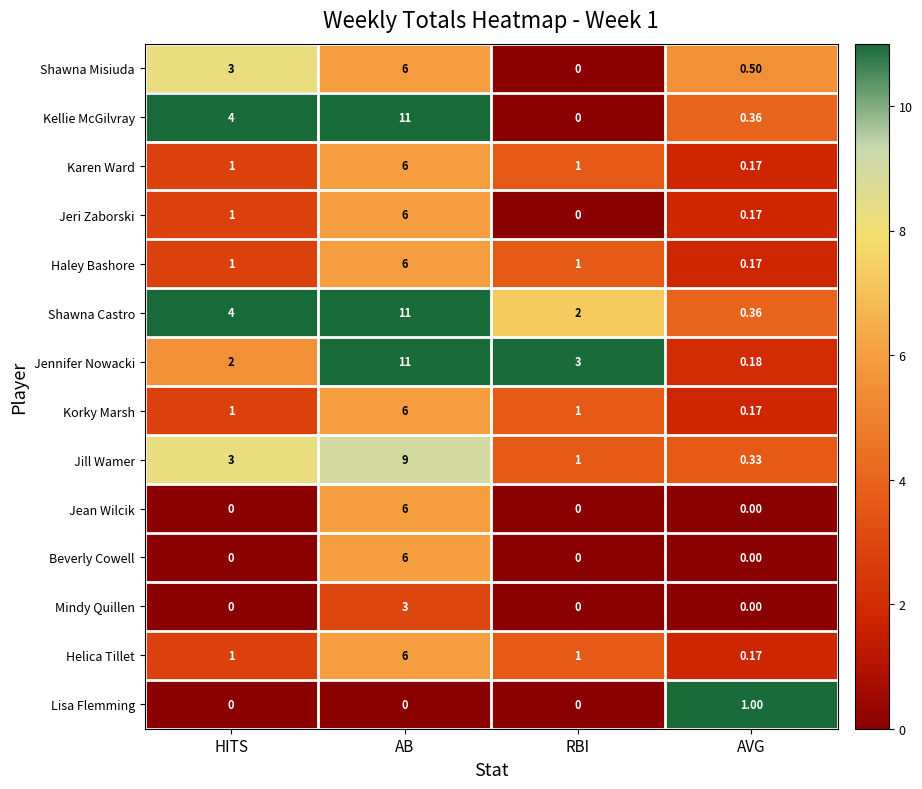

Which label corresponds to the largest value in the chart?

AB